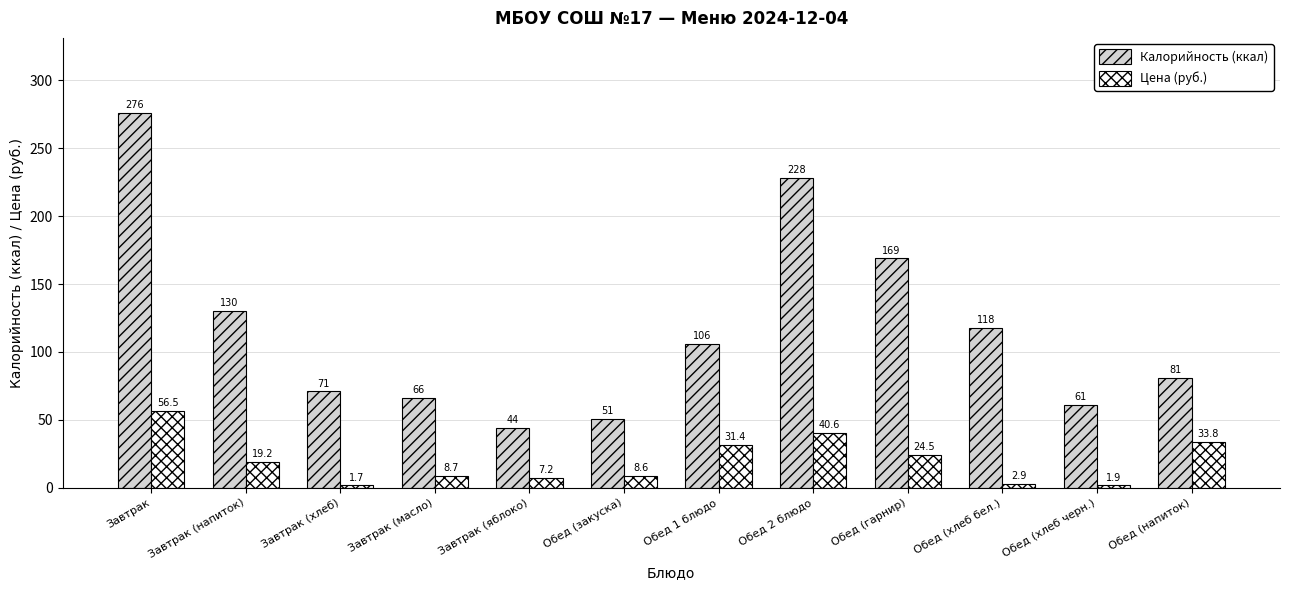

What is the sum of all Калорийность (ккал) values?

1401.0